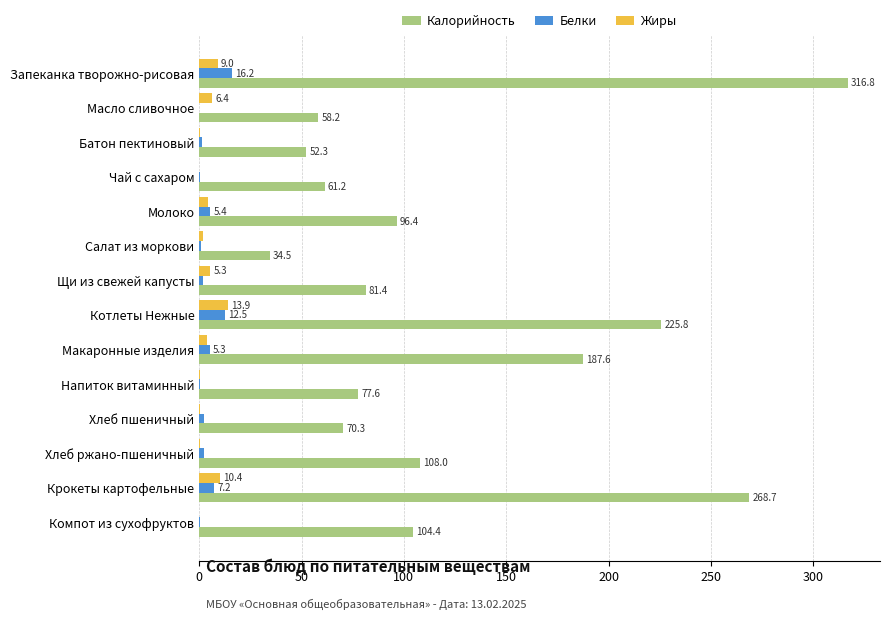

Which series has the largest total across all categories?

Калорийность